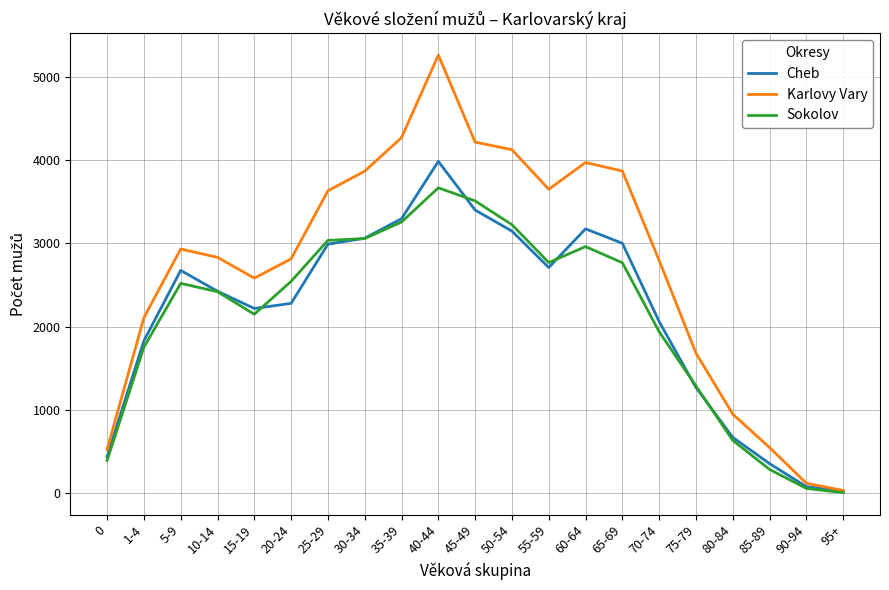

How many interior local peaks does the Karlovy Vary series have?

3